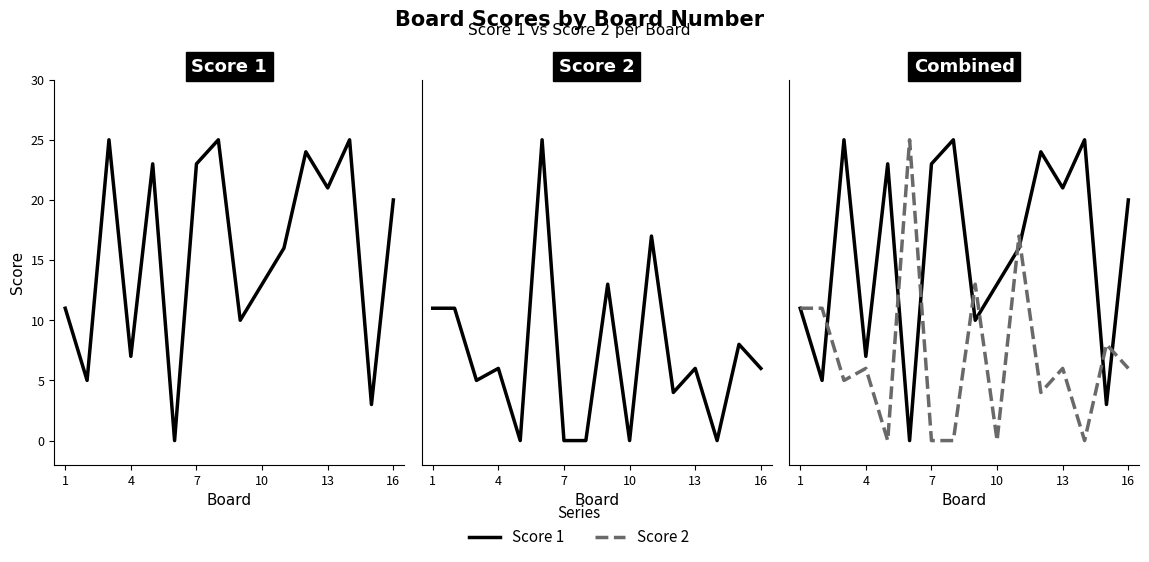

Which has a higher value, 1 or 4?

1